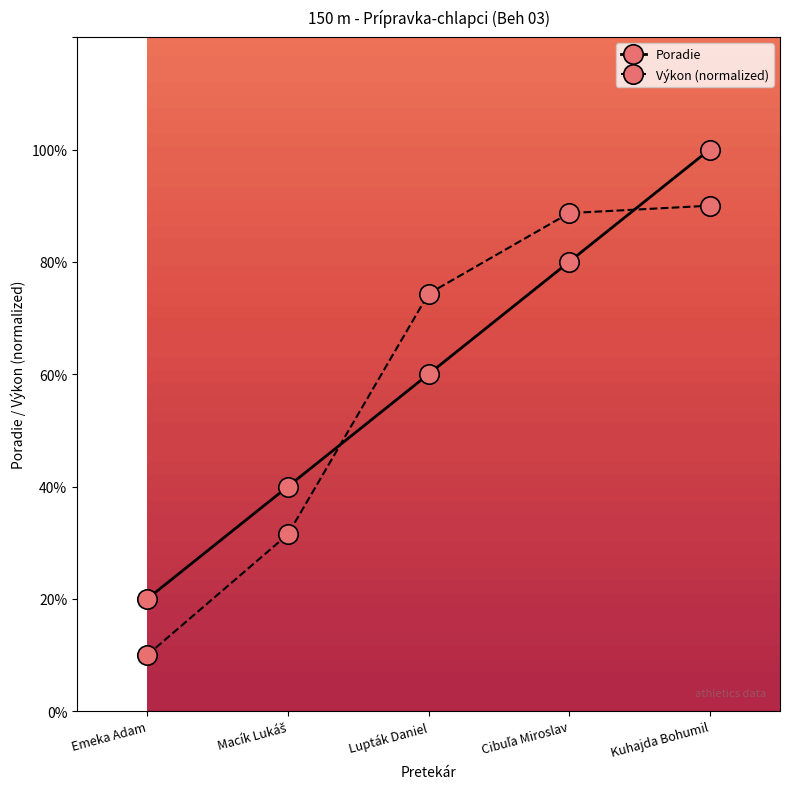

List the labels in order of Poradie value, largest first.

Kuhajda Bohumil, Cibuľa Miroslav, Lupták Daniel, Macík Lukáš, Emeka Adam